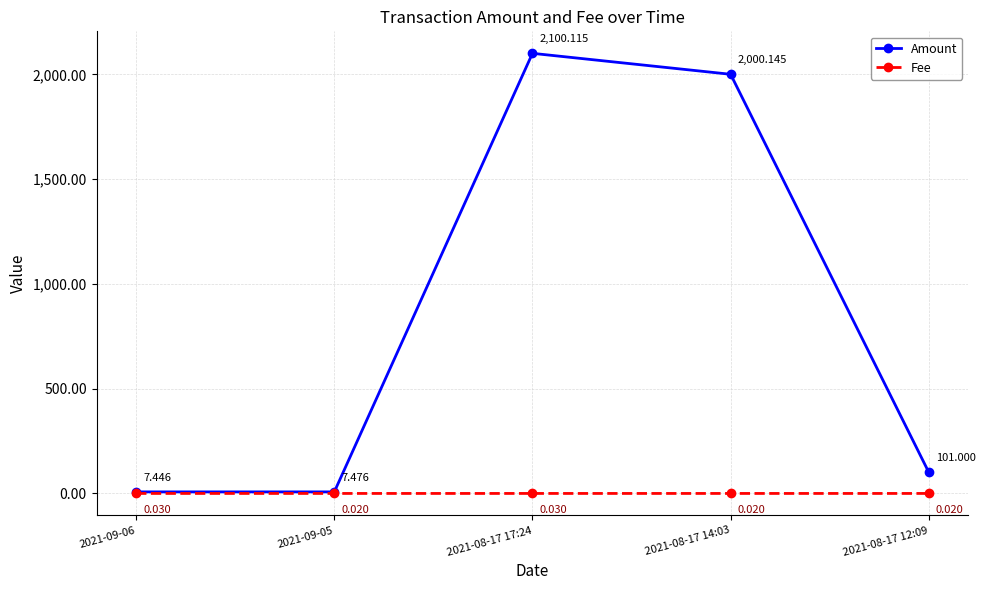

At how many categories does at least one series exceed 1488?

2